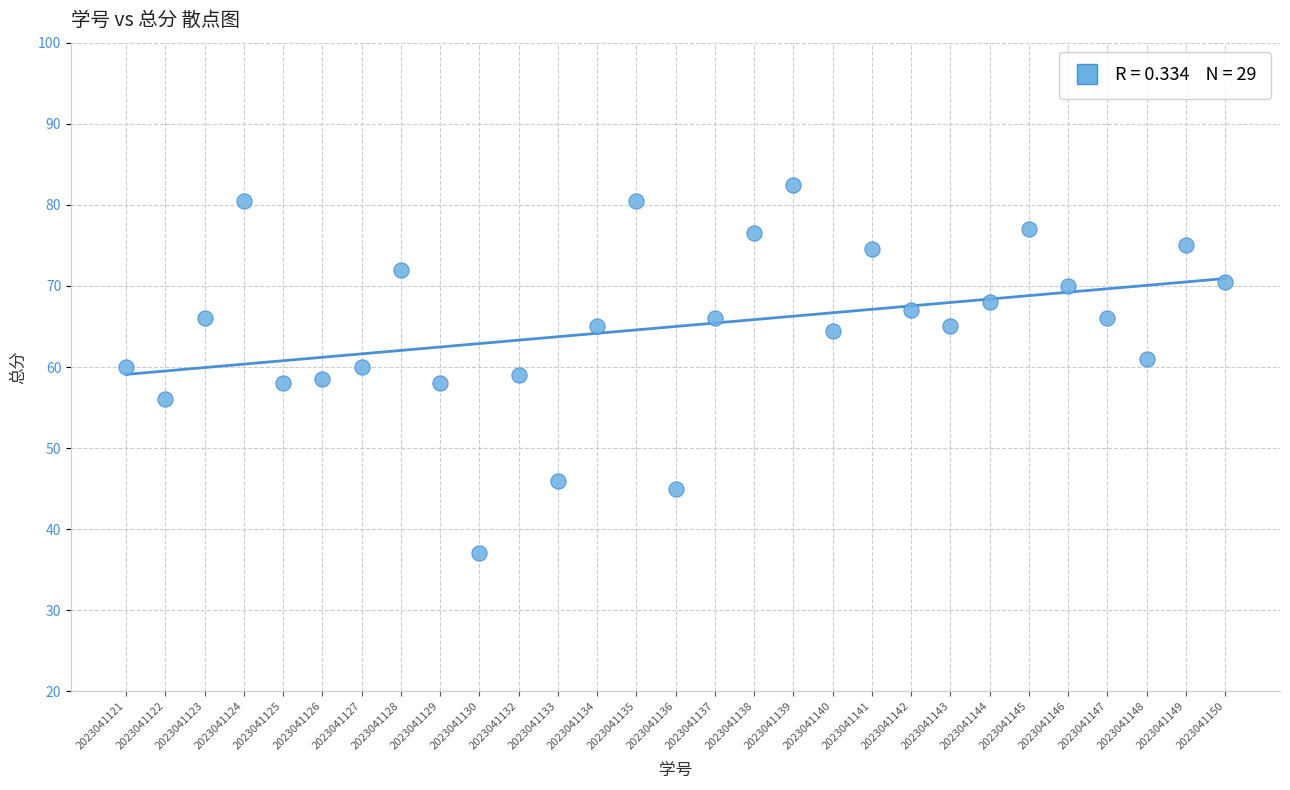

What is the range of Y values (max minus min)?

45.5